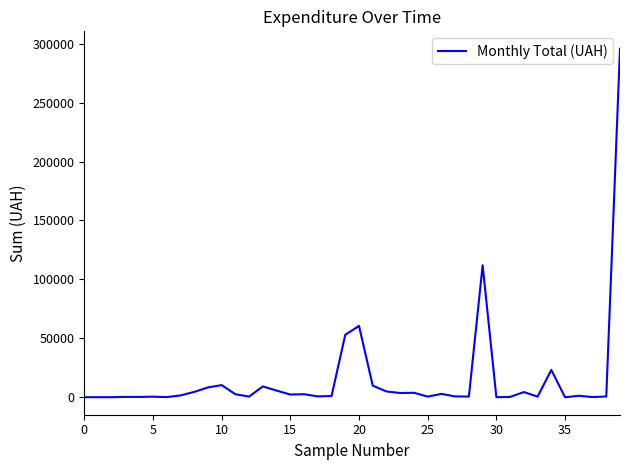

What is the difference between the maximum and minimum values?

295627.4